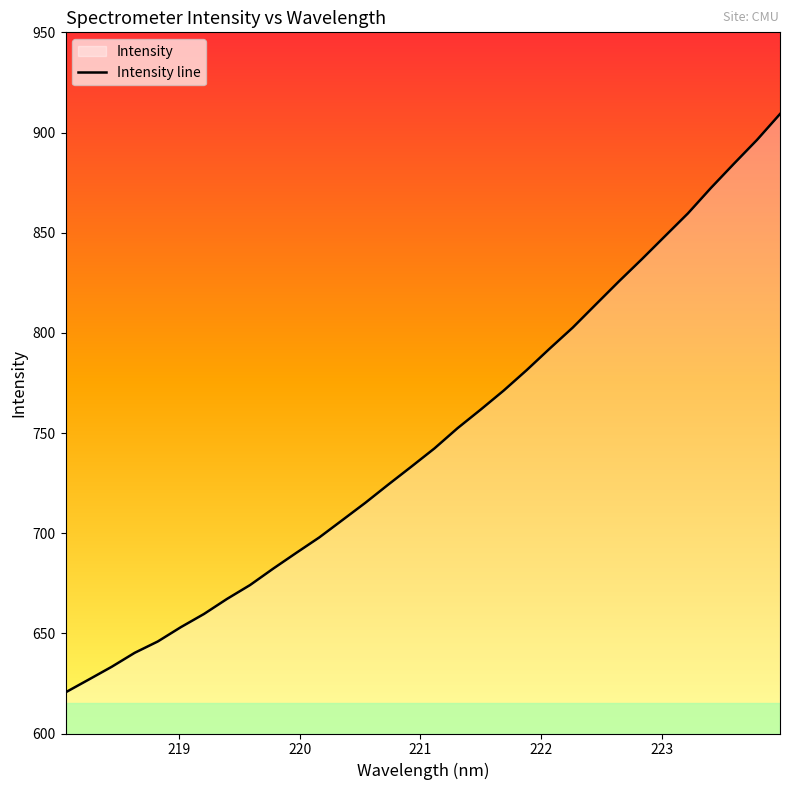

Reading right to left, extract all data points from this chart.

909.2	896.3	884.4	872.3	859.6	848.2	836.8	825.6	814.2	802.6	792.1	781.4	771.2	761.6	752.4	742.3	733.2	724.3	715.2	706.5	697.9	690.1	682.3	674.1	667.2	659.7	653.1	645.9	640.3	633.3	626.9	620.5